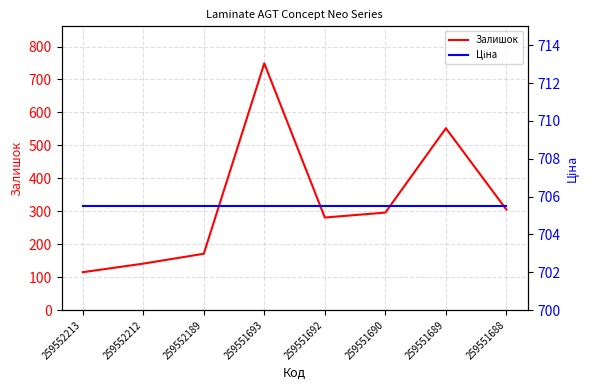

At how many categories does at least one series exceed 227?

8